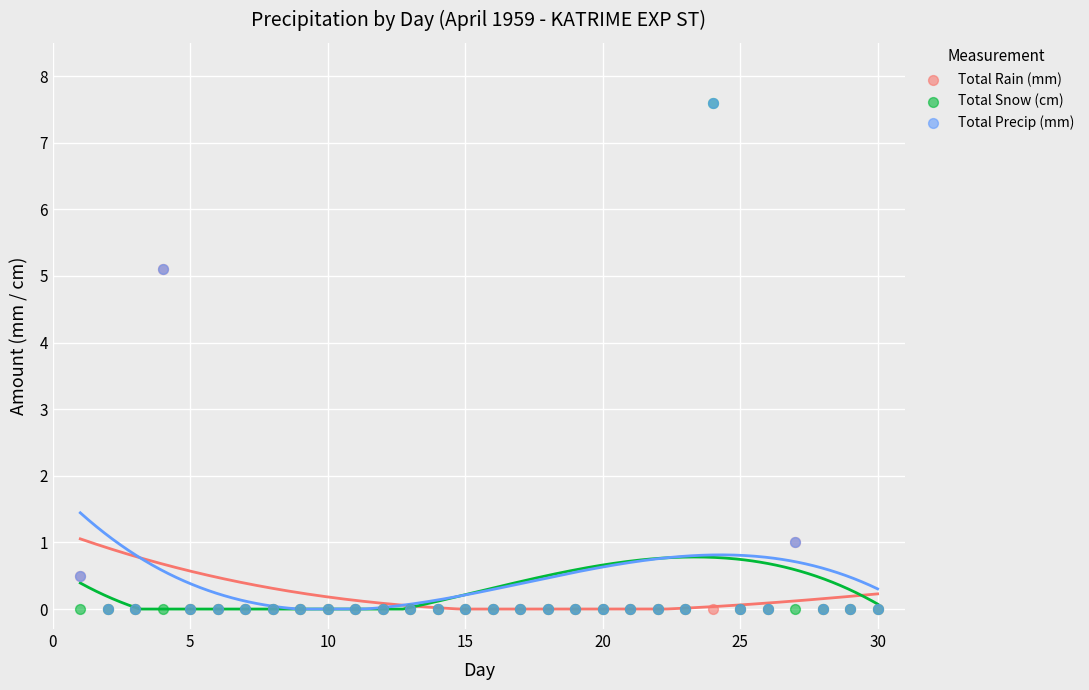

What are all the series names shown in the legend?

Total Rain (mm), Total Snow (cm), Total Precip (mm)